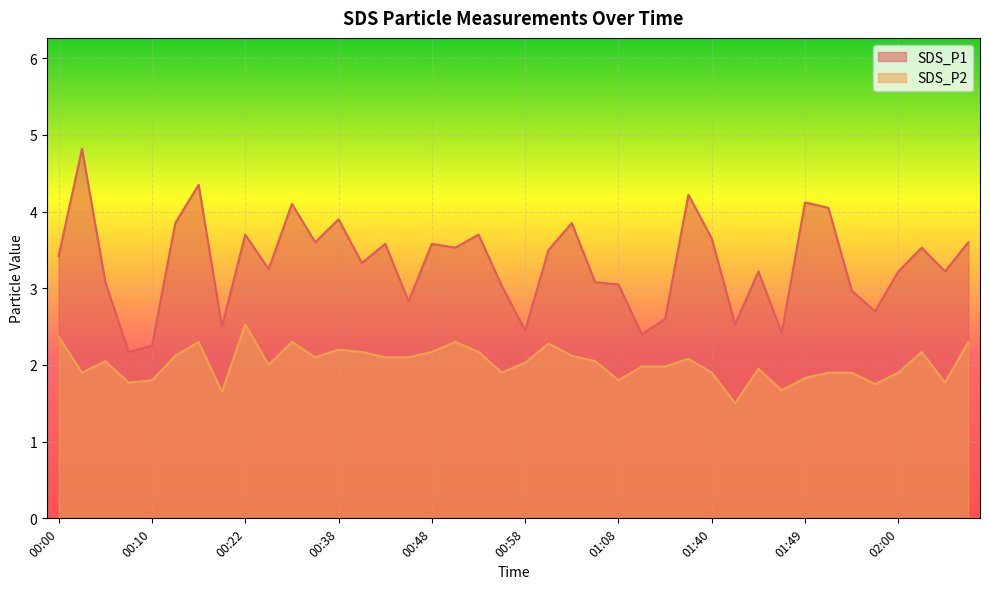

What is the maximum value shown in the chart?

4.8